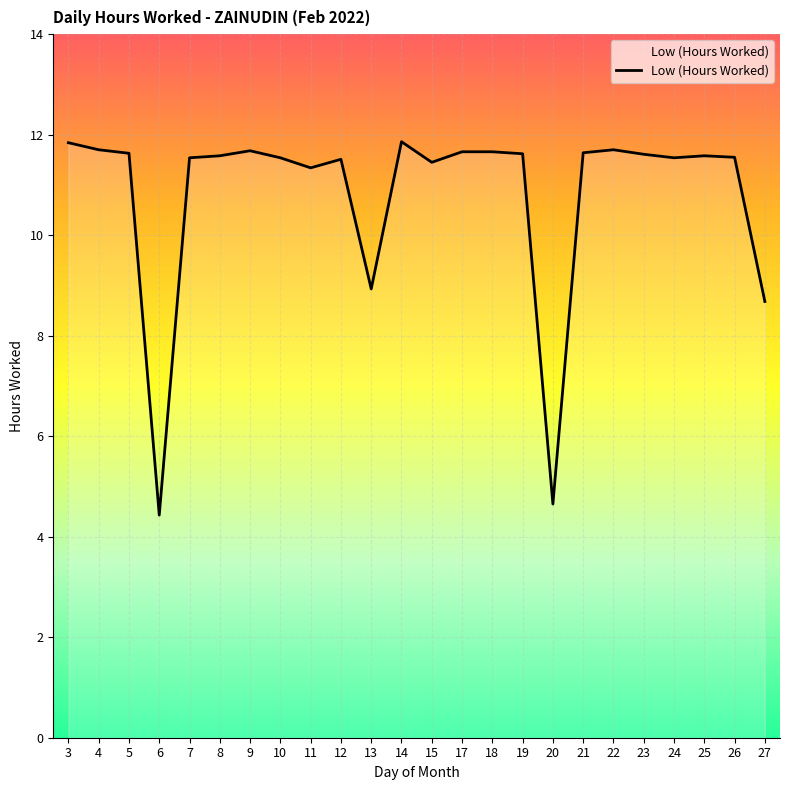

Where does the data first go above 11?

3